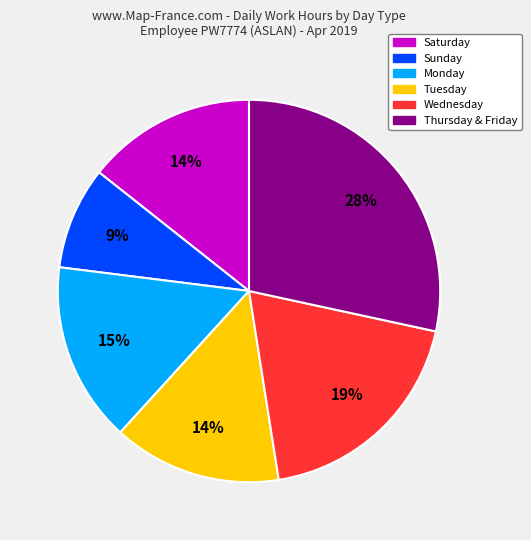

To the nearest percent, what is the average slice percentage?

17%